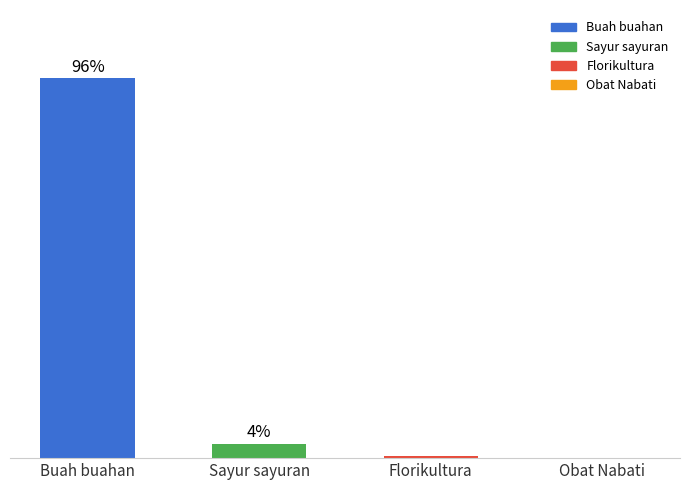

Which label corresponds to the largest value in the chart?

Buah buahan